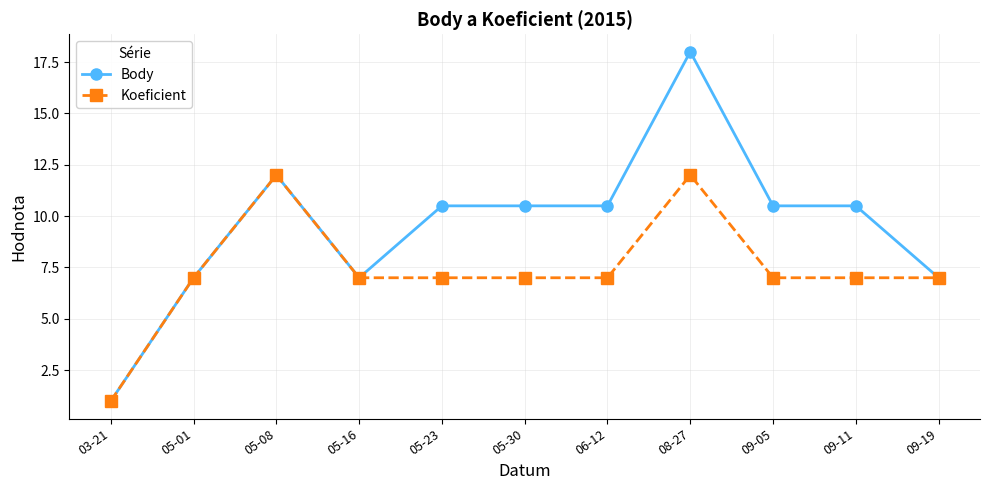

Rank the series by their maximum value, from highest to lowest.

Body, Koeficient